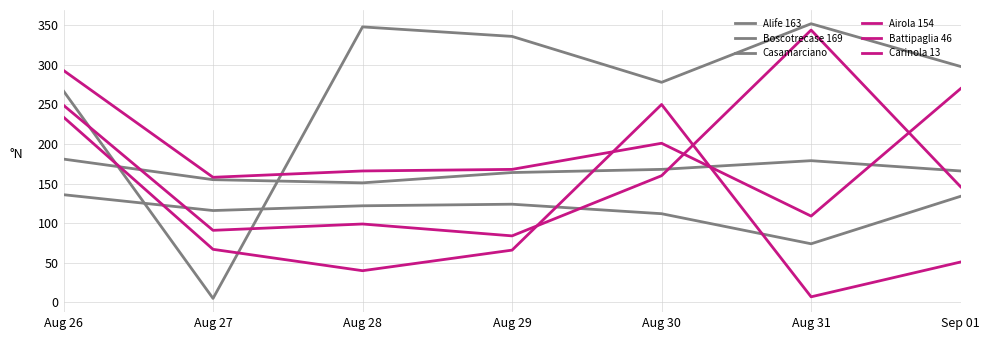

At which category is the sum across all series the highest?

Aug 26